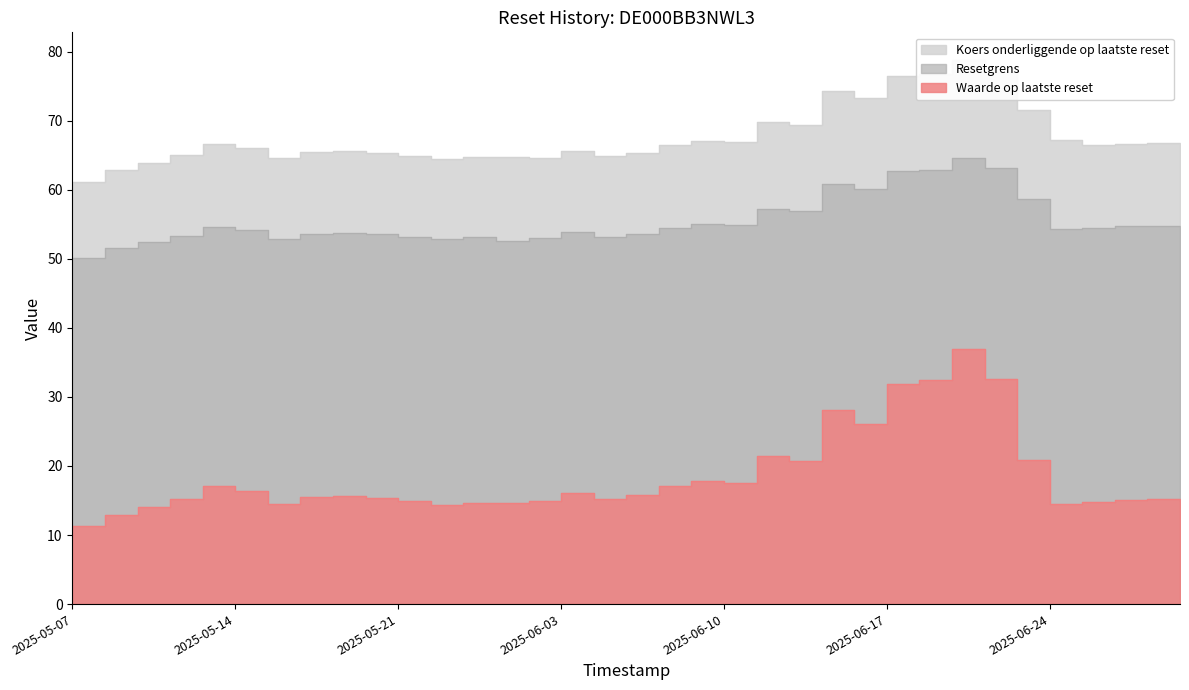

What is the sum of the Koers onderliggende op laatste reset values at 2025-05-15 and 2025-06-23?

136.0